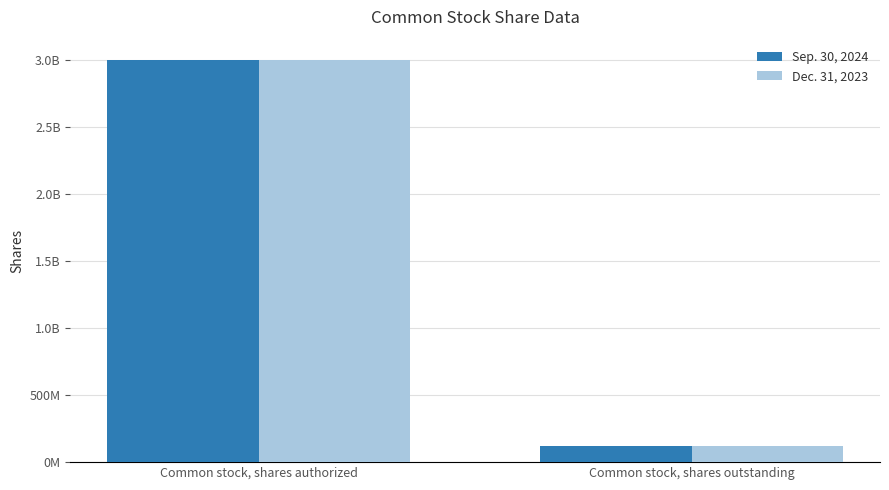

What are all the series names shown in the legend?

Sep. 30, 2024, Dec. 31, 2023